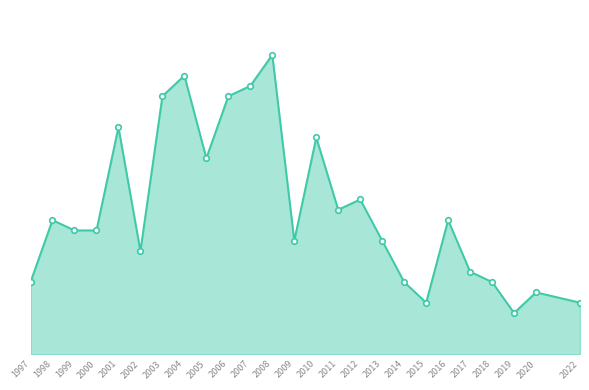

At which category does the data reach its first local valley?

2002